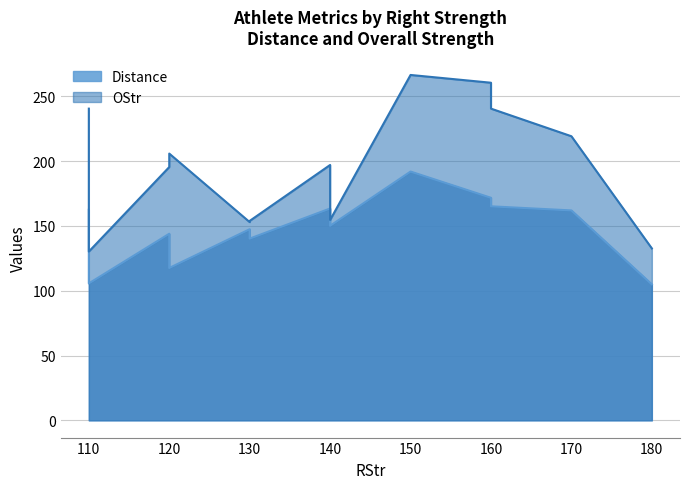

At which category is the sum across all series the highest?

150